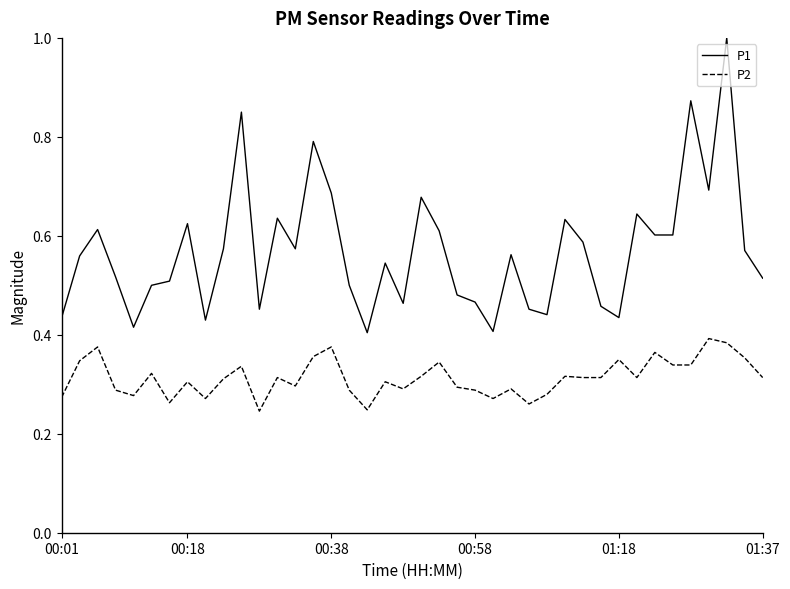

Rank the series by their average value, from highest to lowest.

P1, P2